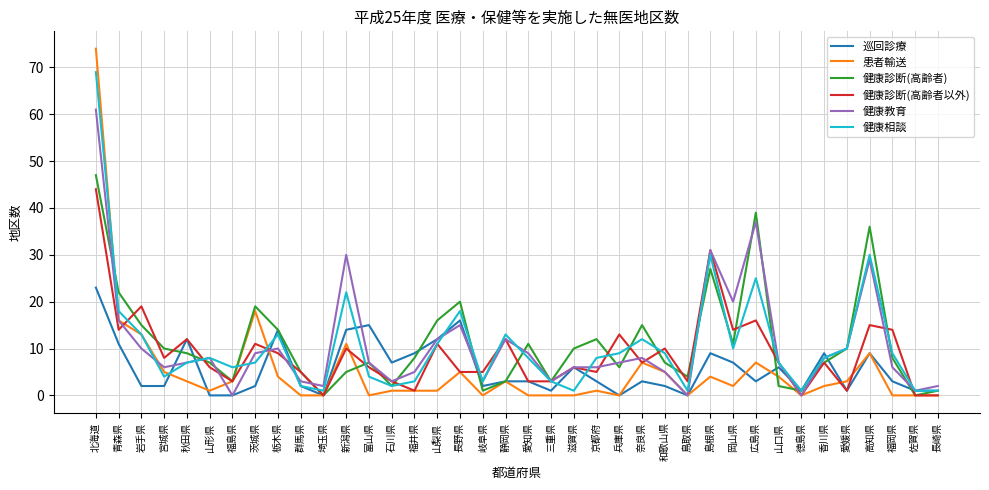

True or false: 患者輸送 has a value of -32 at 富山県.

False